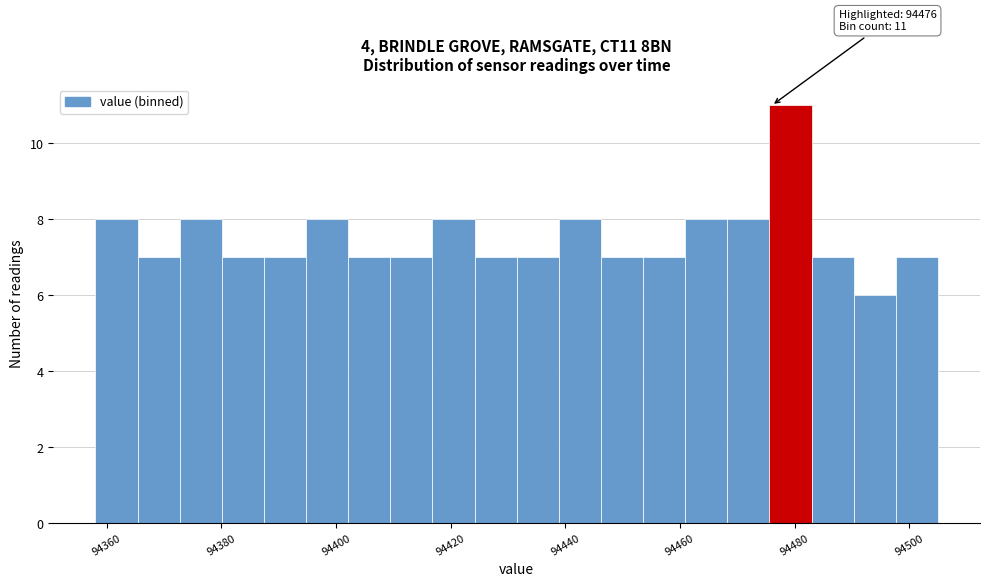

Read against the x-axis, roughly where is the centre of the tallest bar?

94480